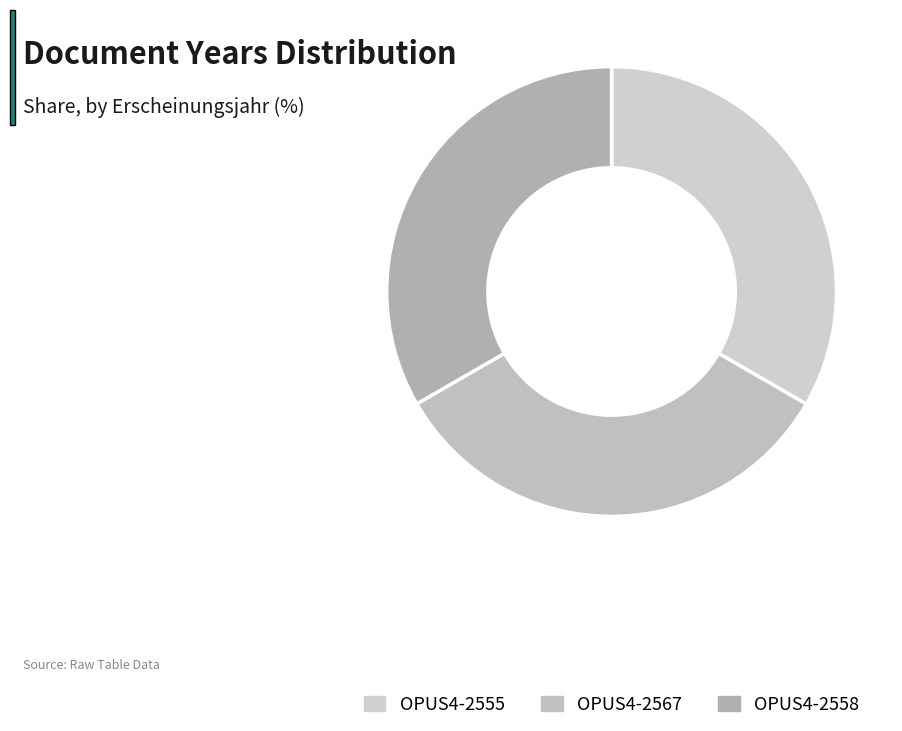

How many slices are in this pie chart?

3